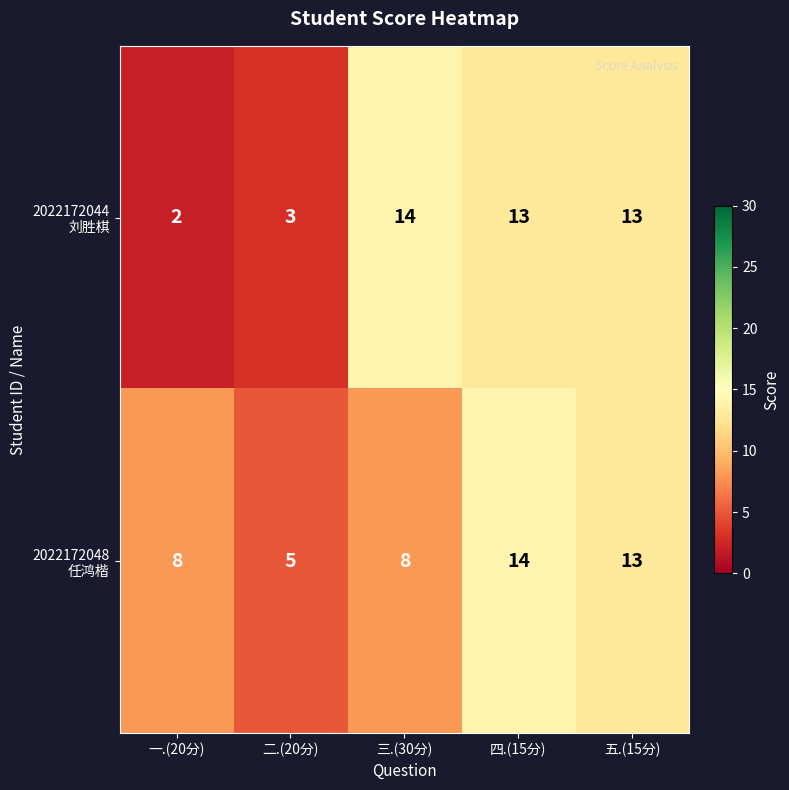

What is the spread (max minus min) of values at 一.(20分)?

6